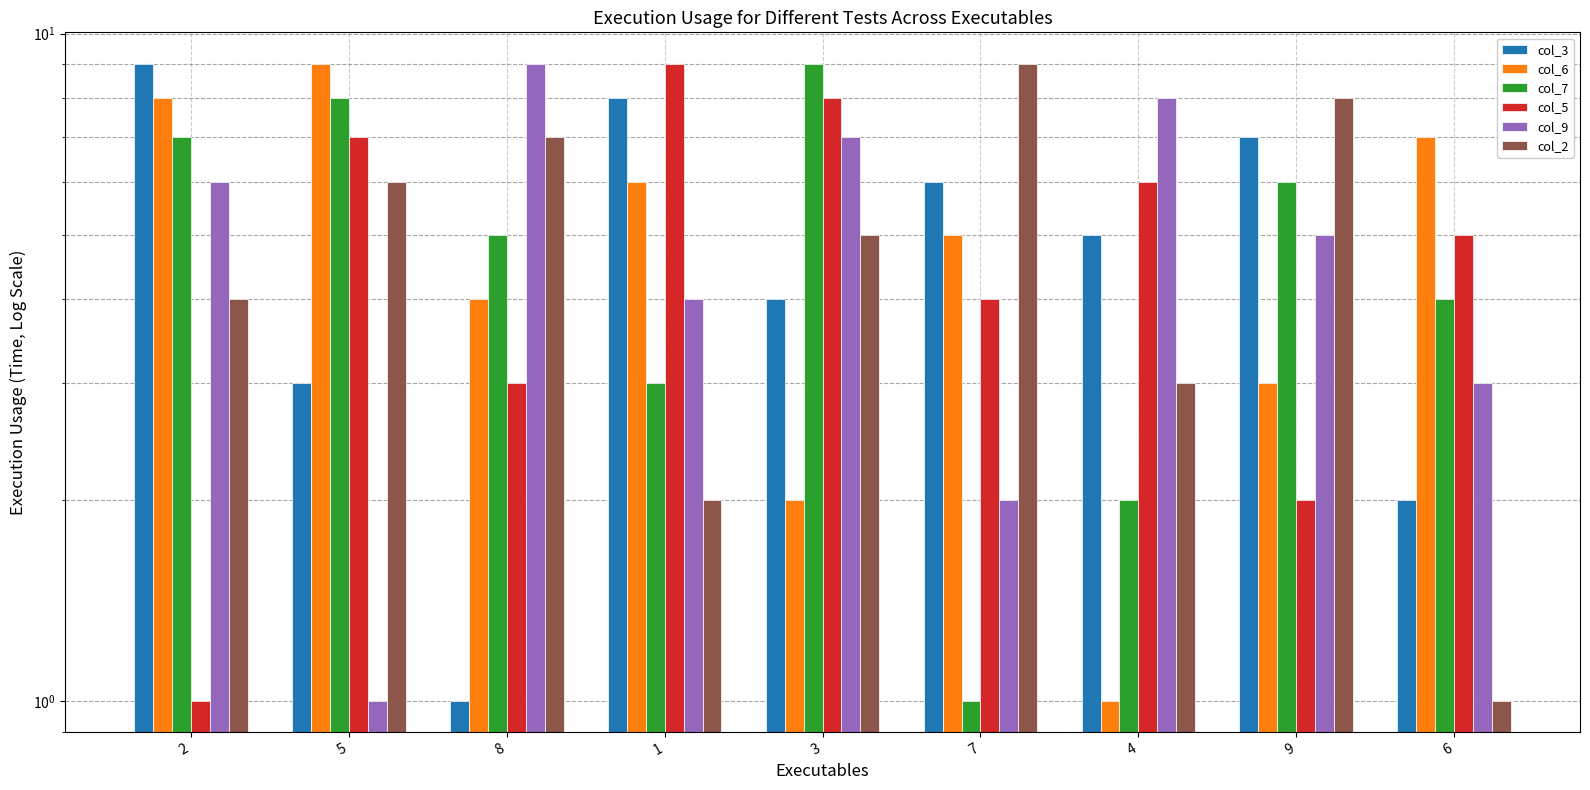

What is the label of the 6th bar from the left?

7